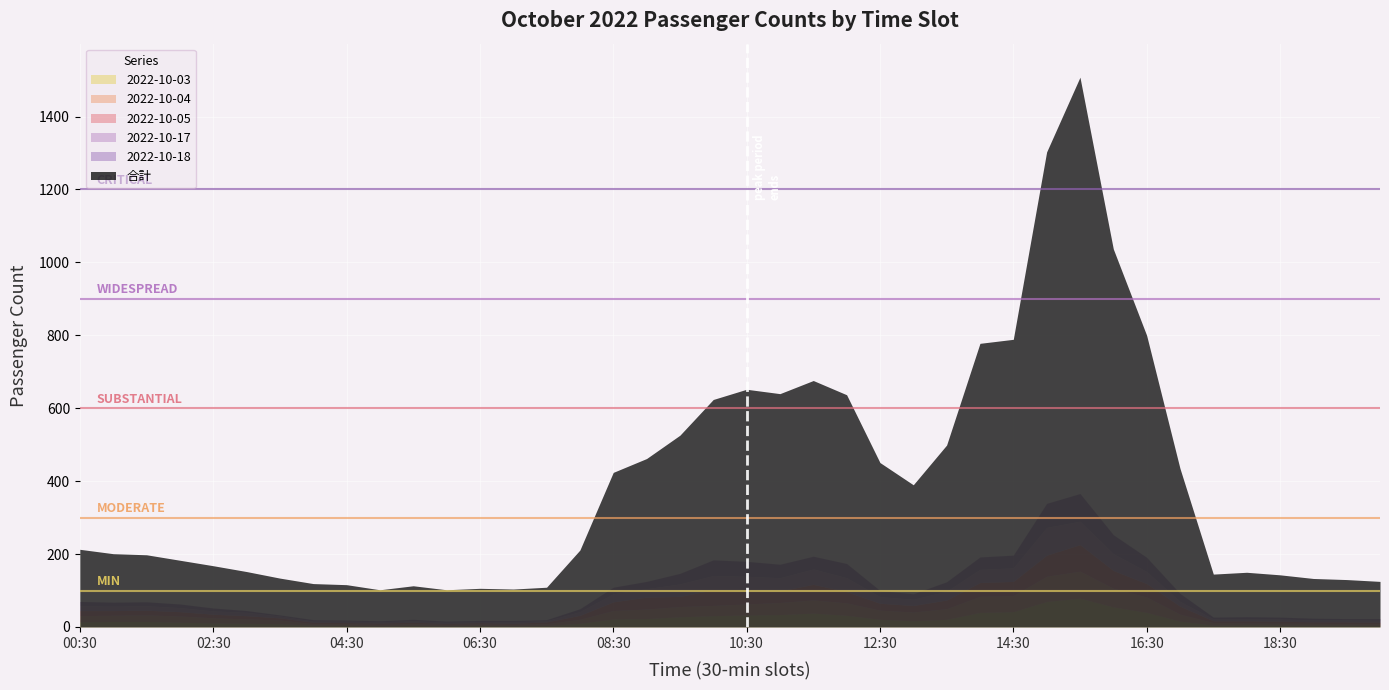

After their last crossing, which series has the higher values: 2022-10-04 or 2022-10-18?

2022-10-18